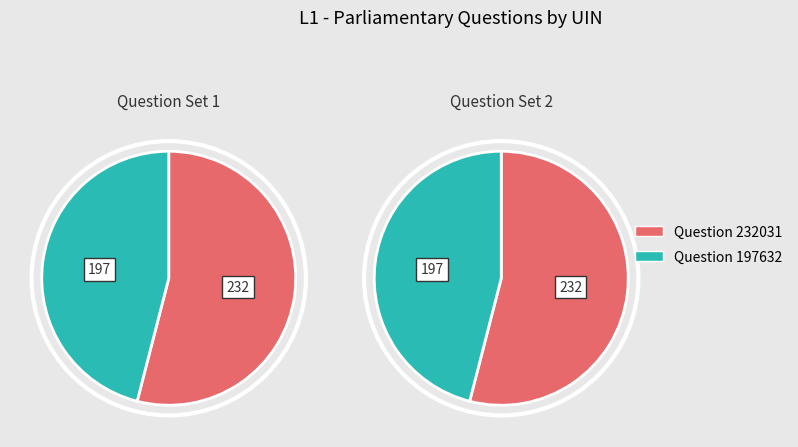

Which slice is the largest?

Question 232031